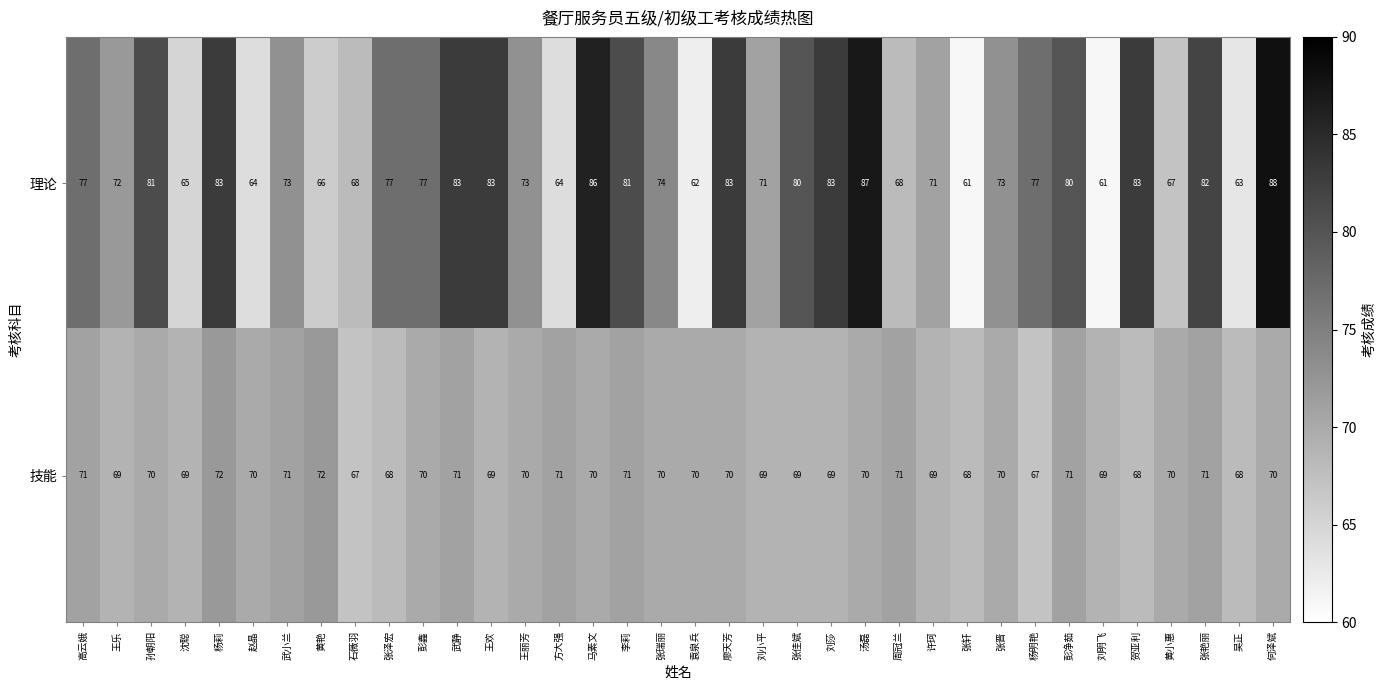

Which category has the highest value in the 理论 series?

何泽斌